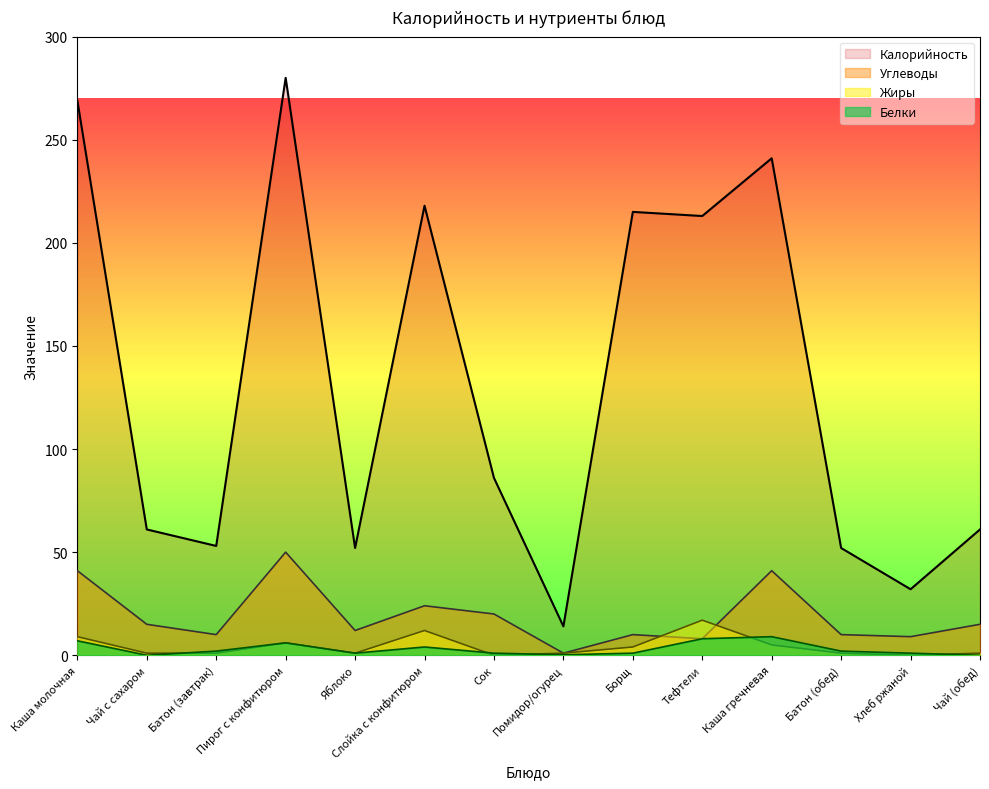

Reading left to right, what are all the values shown in this chart?

Калорийность: 269.0	61.0	53.0	280.0	52.0	218.0	86.0	14.0	215.0	213.0	241.0	52.0	32.0	61.0
Белки: 7.0	0.0	2.0	6.0	1.0	4.0	1.0	0.2	1.0	8.0	9.0	2.0	1.0	0.0
Жиры: 9.0	1.0	1.0	6.0	1.0	12.0	0.0	1.0	4.0	17.0	5.0	1.0	0.0	1.0
Углеводы: 41.0	15.0	10.0	50.0	12.0	24.0	20.0	1.0	10.0	8.0	41.0	10.0	9.0	15.0